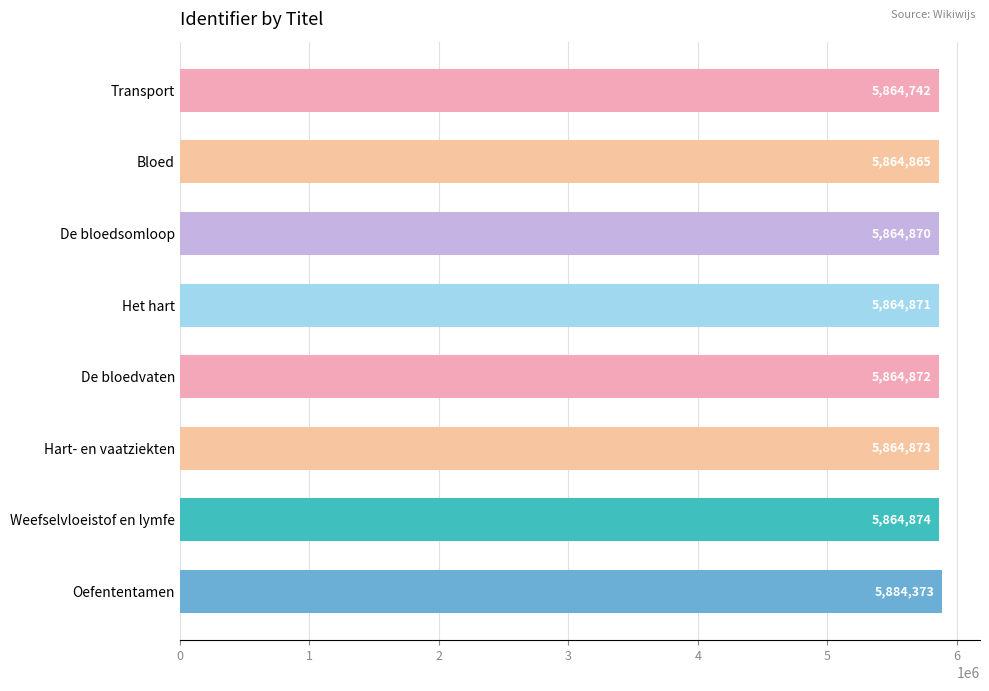

Approximately how many times larger is the value at Hart- en vaatziekten compared to Weefselvloeistof en lymfe?

1.0